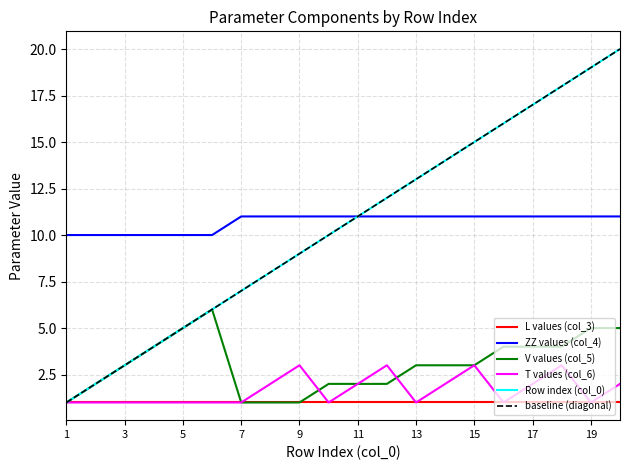

True or false: V values (col_5) and ZZ values (col_4) intersect in this chart.

False